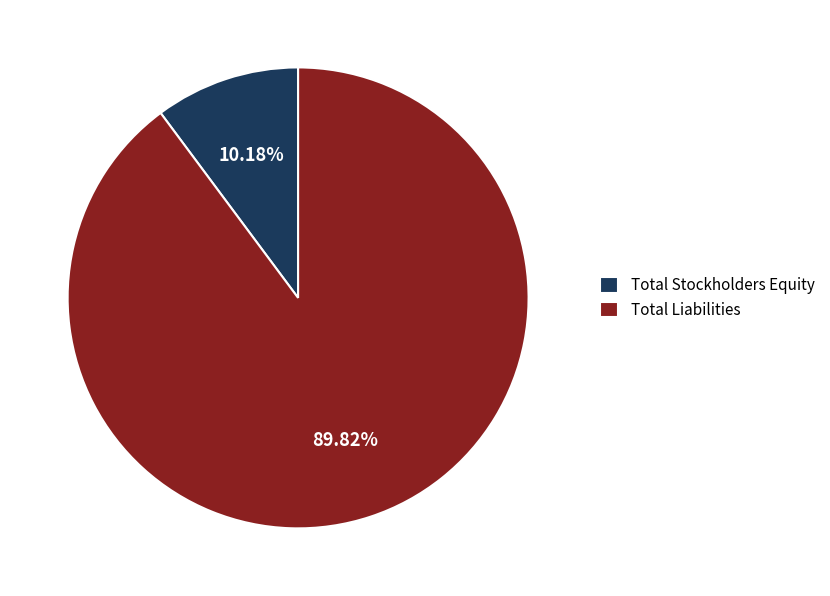

Is it true that Total Stockholders Equity is 1% of the pie?

False